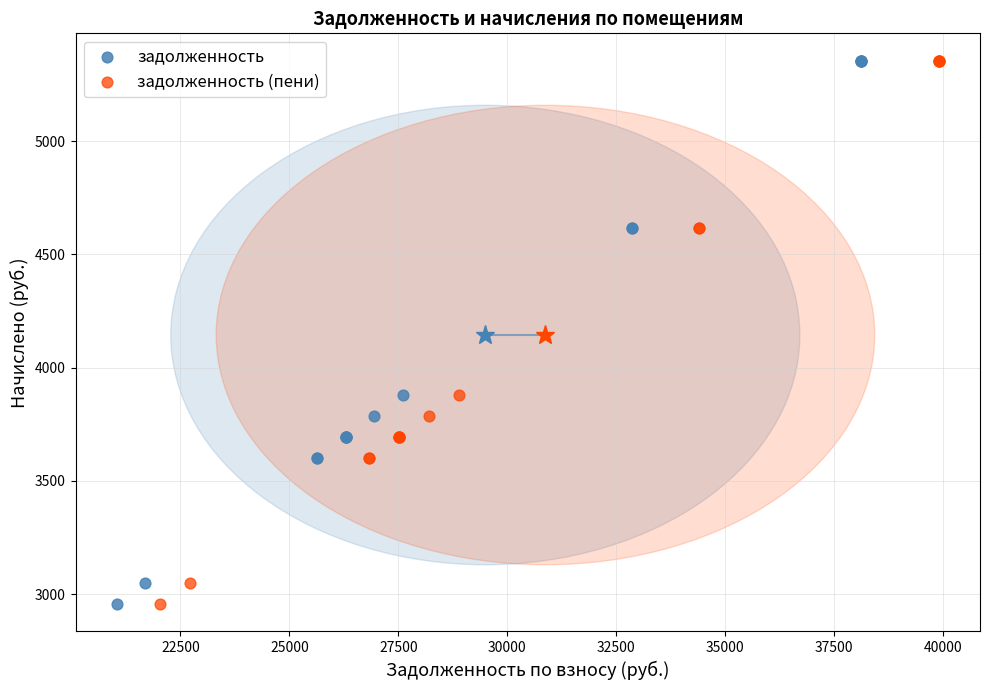

What are all the series names shown in the legend?

задолженность, задолженность (пени)